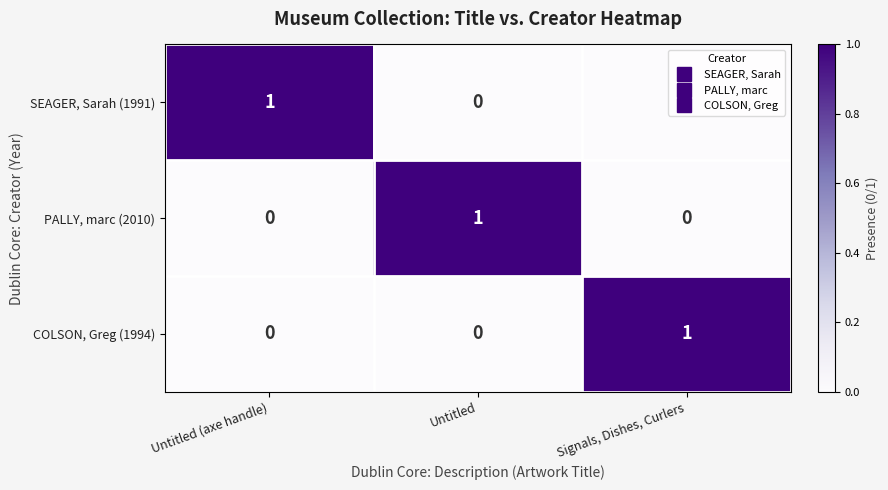

At how many categories does at least one series exceed 0?

3